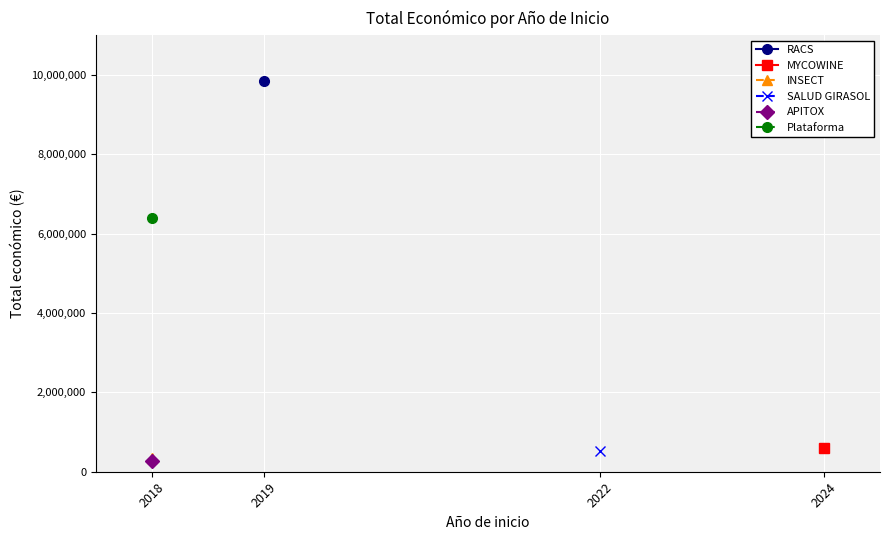

What is the difference between the maximum and minimum values?

9576380.0